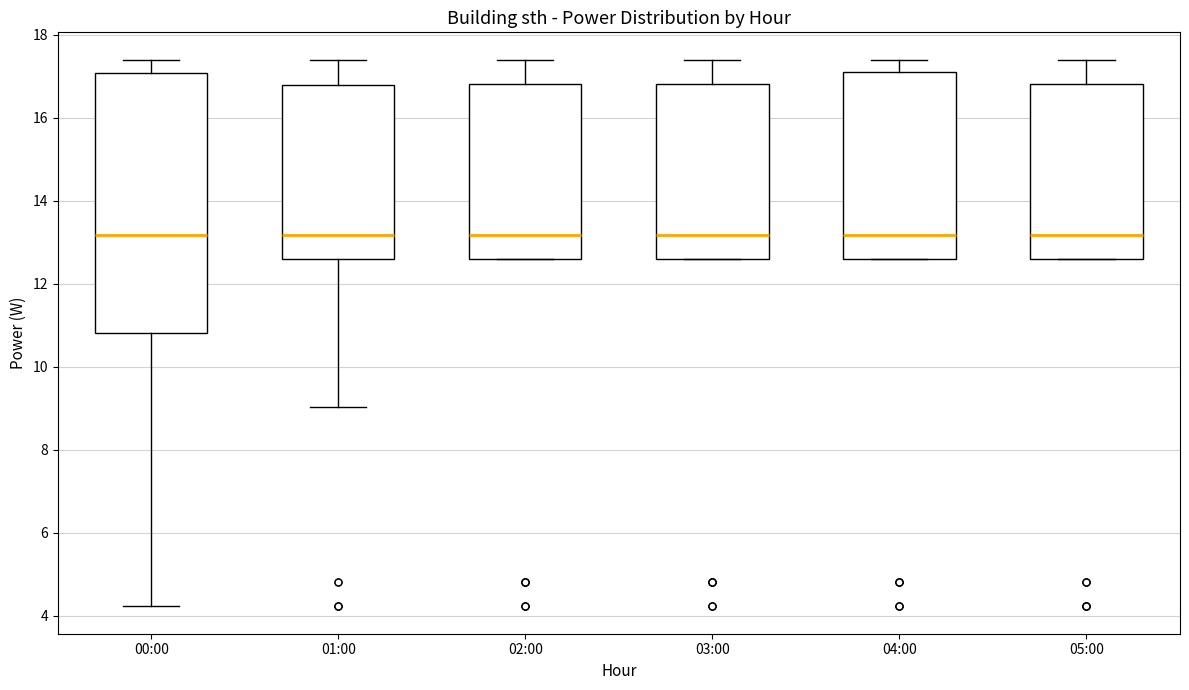

Reading left to right, transcribe this box plot: for each box, give where its median line is, the range the box spans, and where its two whiskers end, as read against the y-axis. The values are not printed on the chart, so give them approximately, as read against the axis.

00:00: median 13.2, box 10.8 to 17.0, whiskers 4.2 to 17.4
01:00: median 13.2, box 12.6 to 16.8, whiskers 9.0 to 17.4
02:00: median 13.2, box 12.6 to 16.8, whiskers 12.6 to 17.4
03:00: median 13.2, box 12.6 to 16.8, whiskers 12.6 to 17.4
04:00: median 13.2, box 12.6 to 17.2, whiskers 12.6 to 17.4
05:00: median 13.2, box 12.6 to 16.8, whiskers 12.6 to 17.4